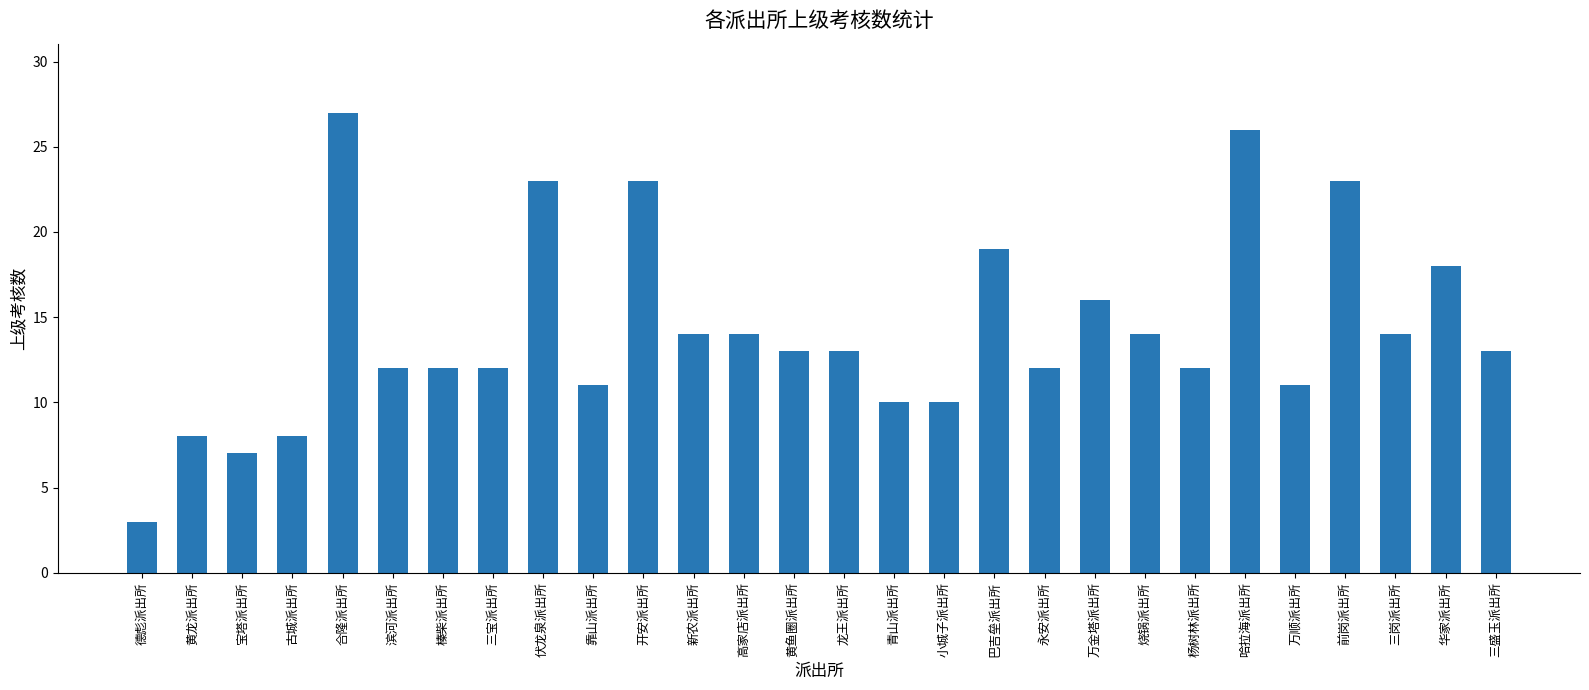

What is the label of the 11th bar from the left?

开安派出所